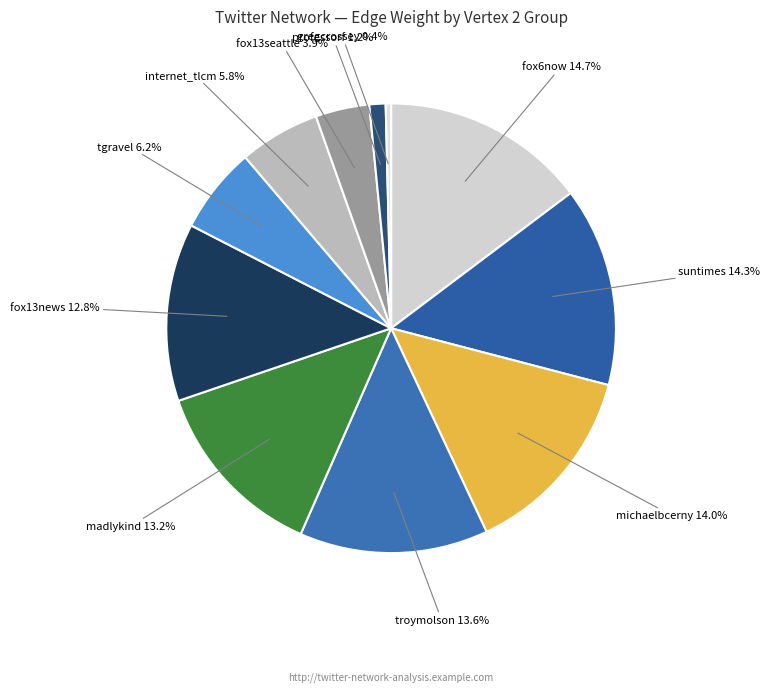

What percentage is the troymolson slice, to the nearest percent?

14%